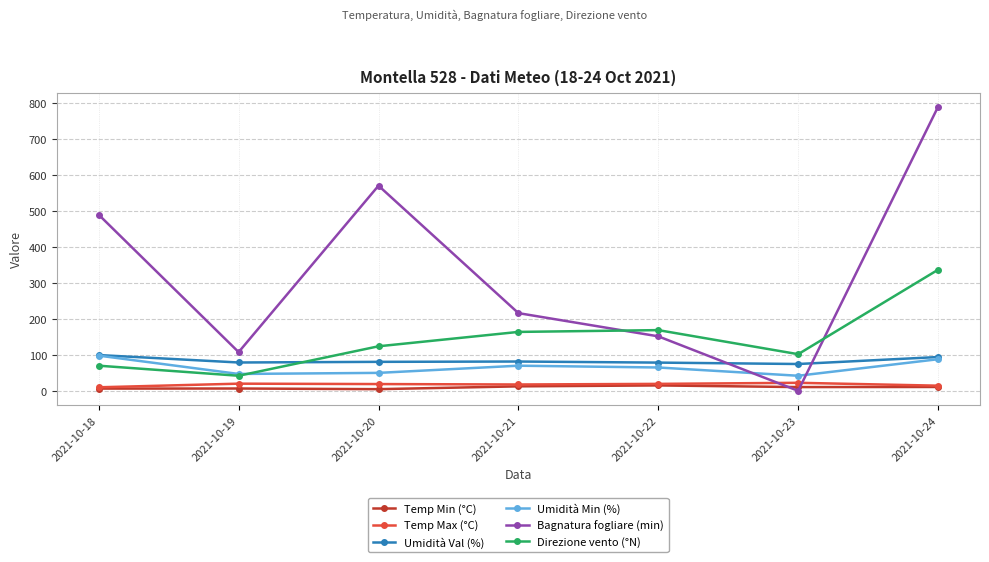

List the labels in order of Bagnatura fogliare (min) value, largest first.

2021-10-24, 2021-10-20, 2021-10-18, 2021-10-21, 2021-10-22, 2021-10-19, 2021-10-23